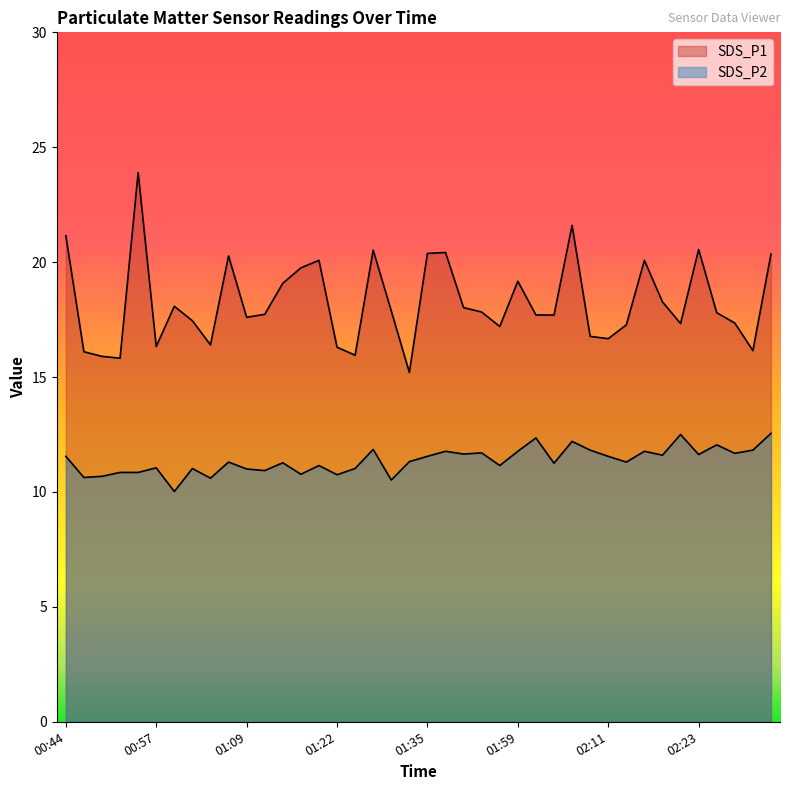

At which category does the chart reach its peak across all series?

00:54